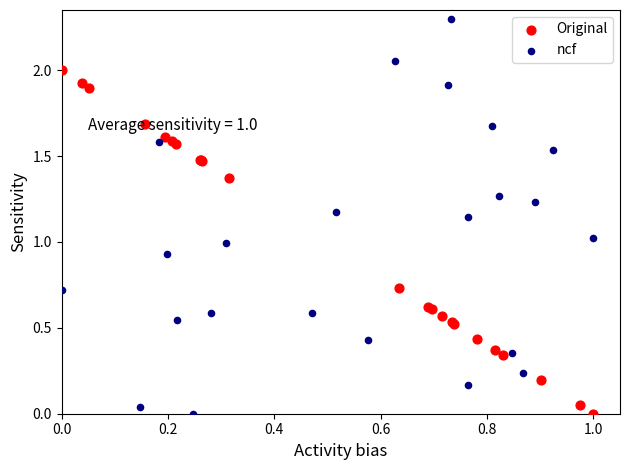

Which series has the widest spread of Y values?

ncf